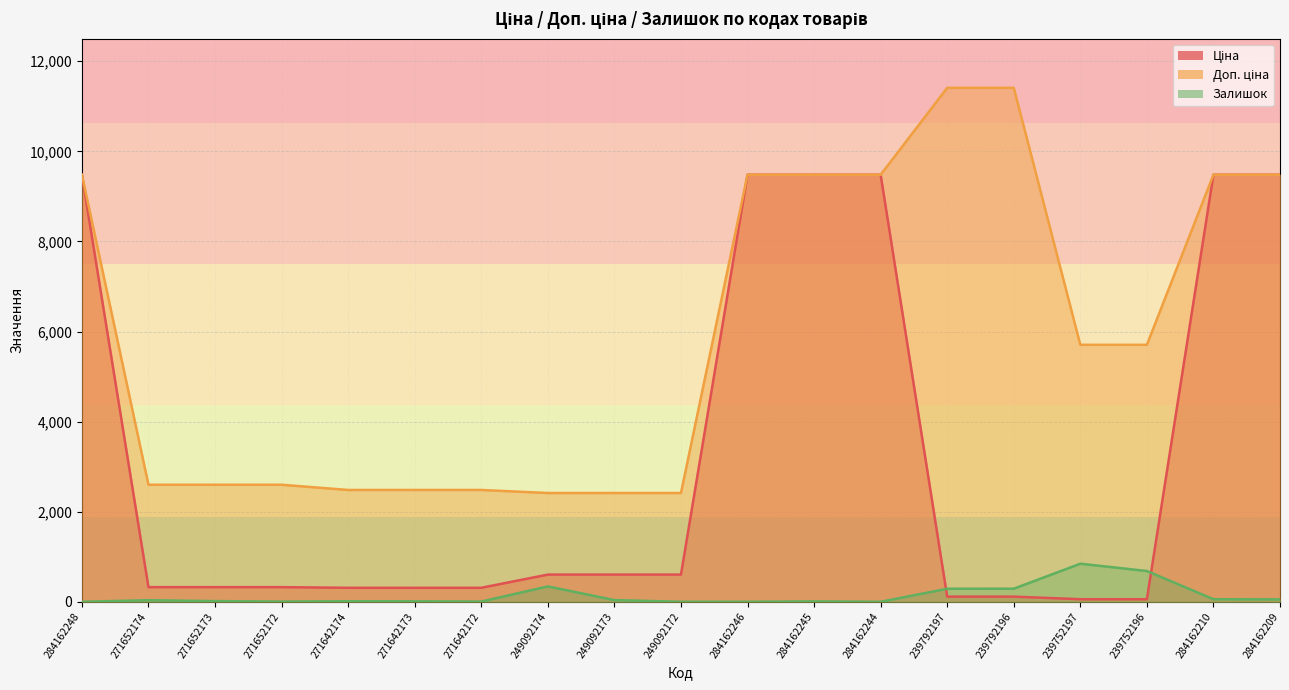

How many values in the Ціна series exceed 324?

12